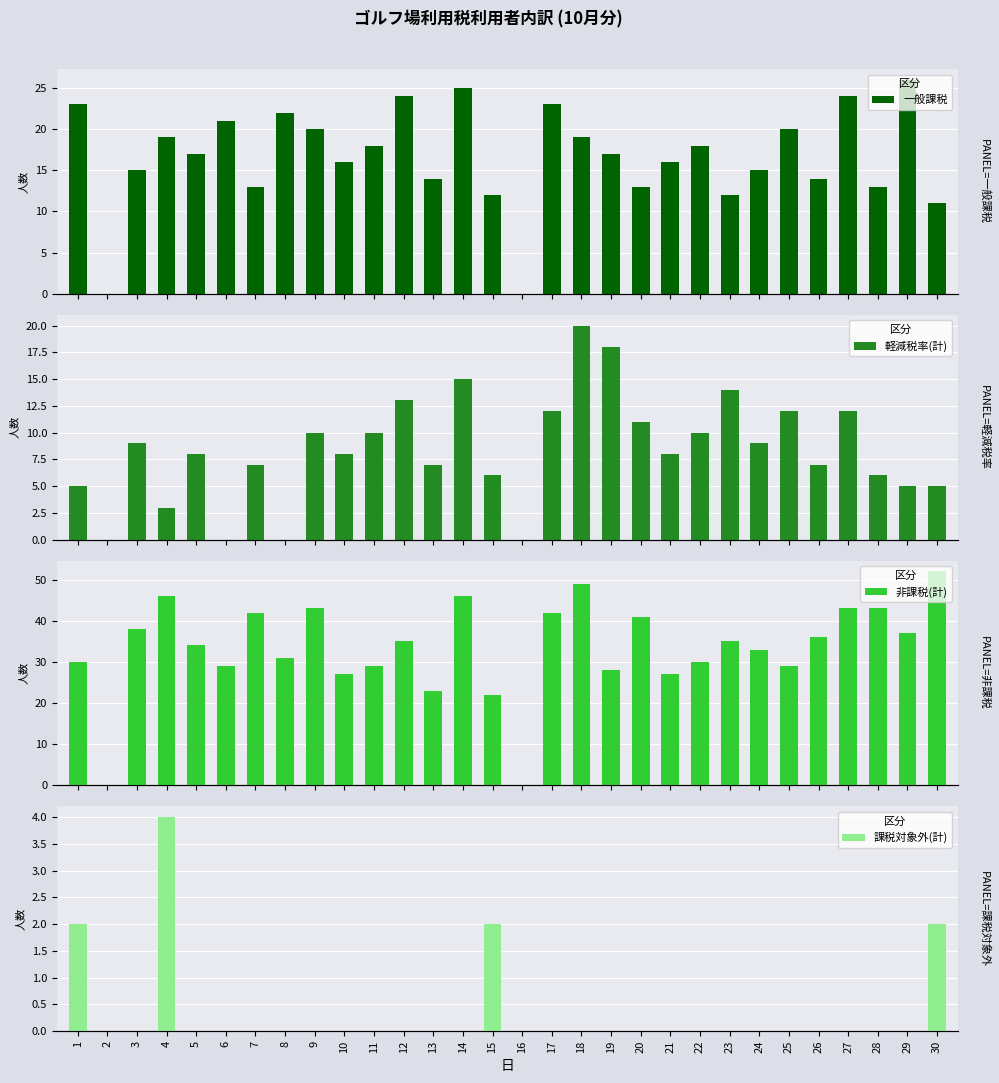

What is the approximate value of 非課税(計) at 29, to the nearest 10?

40